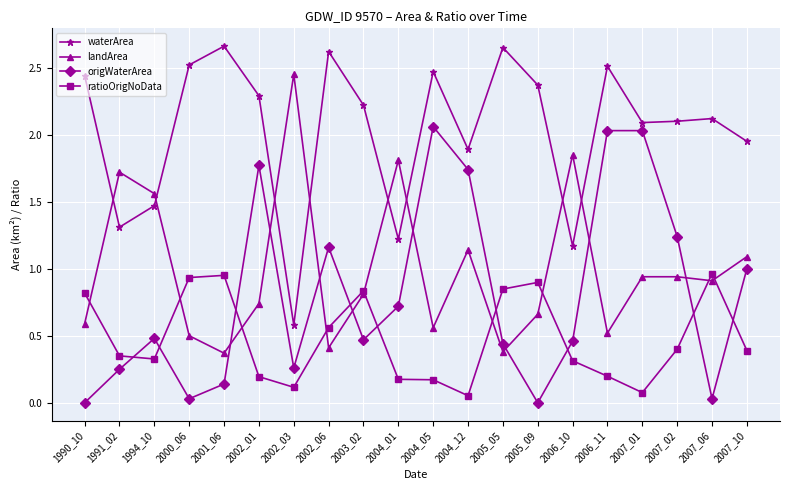

Does the chart display data point markers on the line(s)?

Yes